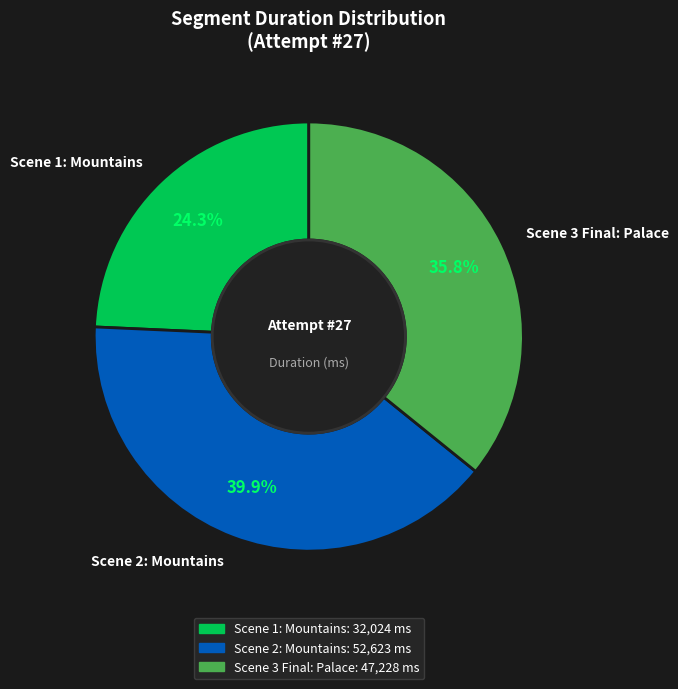

What is the smallest slice in the pie chart?

Scene 1: Mountains